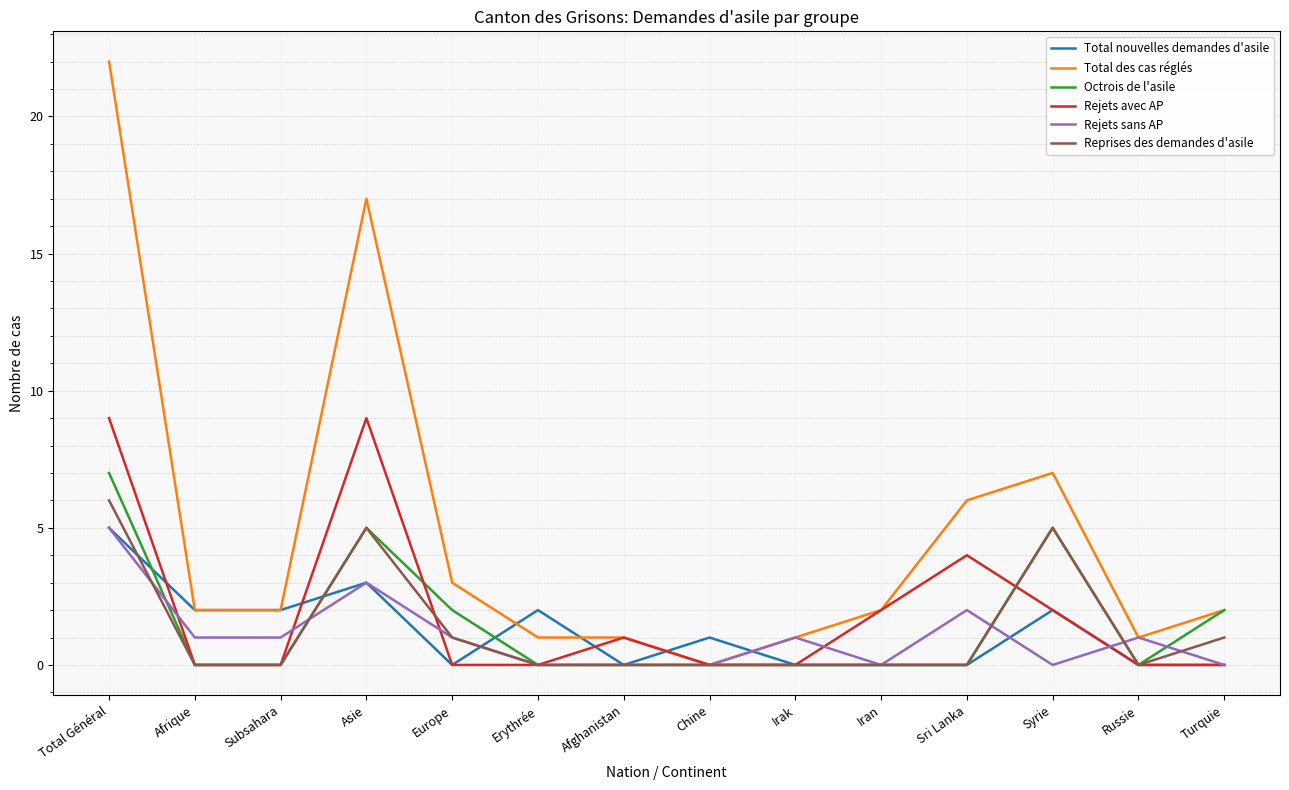

Which series has the largest total across all categories?

Total des cas réglés